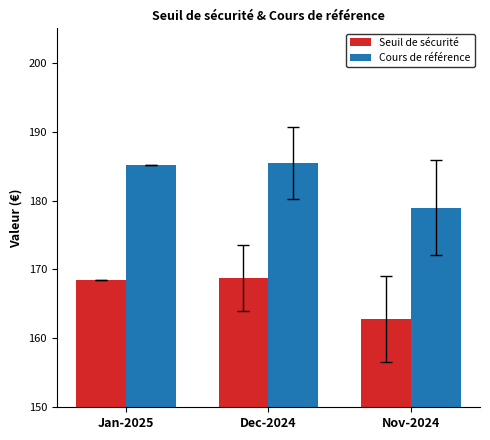

Reading left to right, transcribe all the data shown in this chart.

Seuil de sécurité: 168.4	168.7	162.9
Cours de référence: 185.1	185.4	179.0